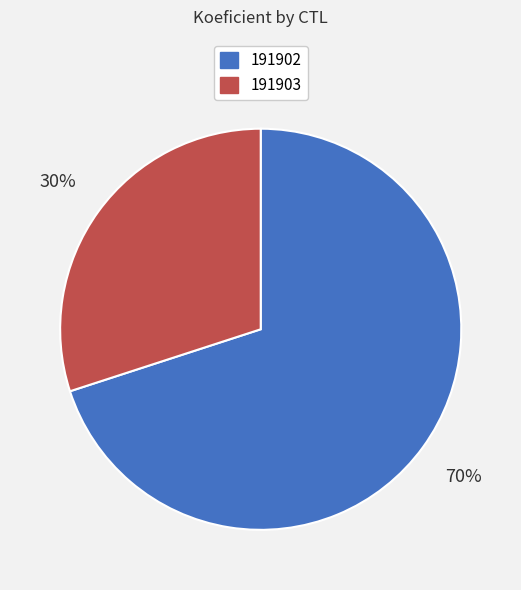

How many slices are in this pie chart?

2